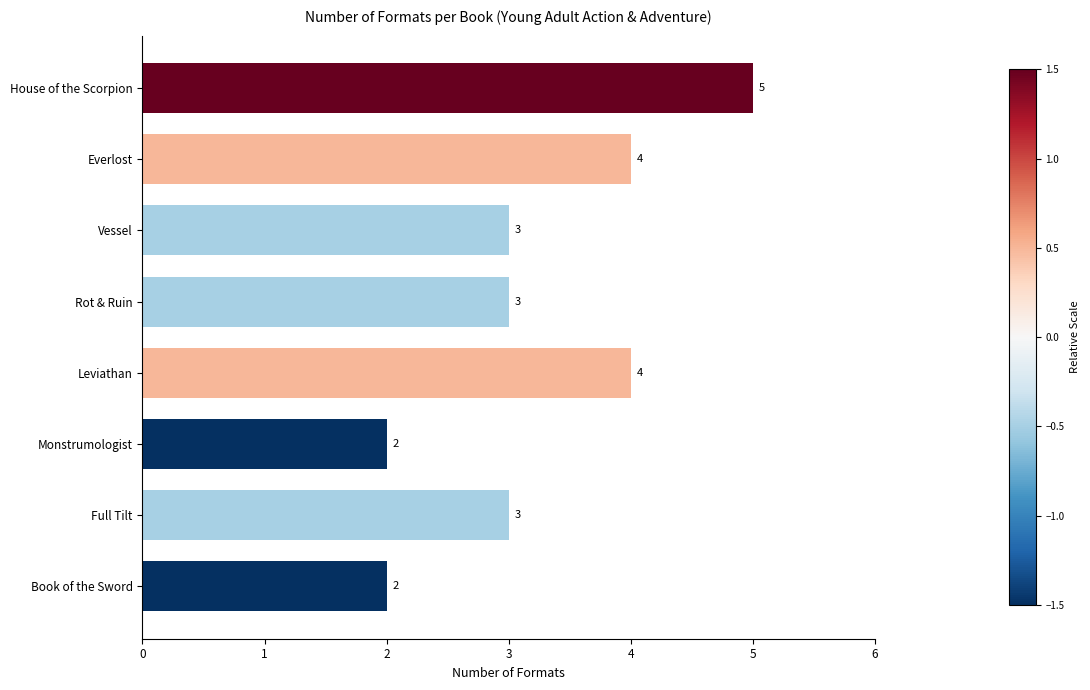

How many data points are less than 3?

2